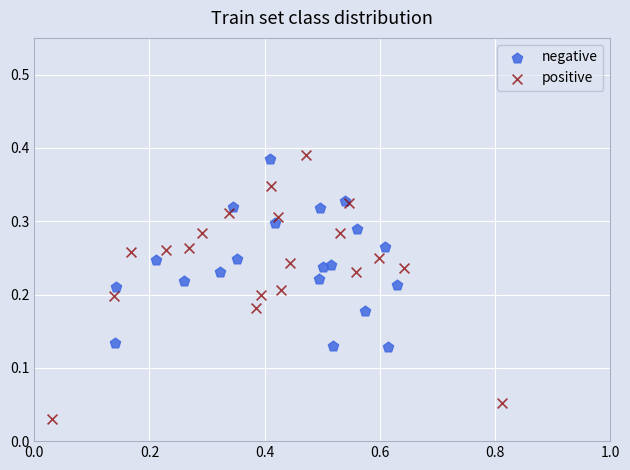

Which series reaches the minimum Y coordinate?

positive